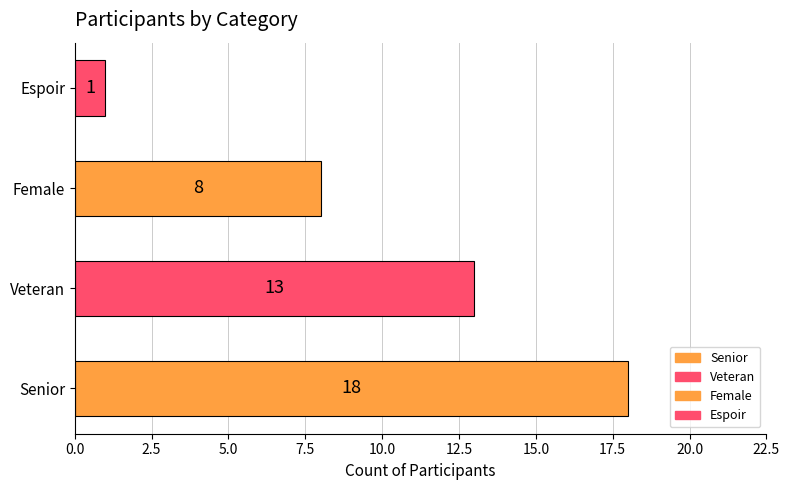

List the labels in order of value, largest first.

Senior, Veteran, Female, Espoir